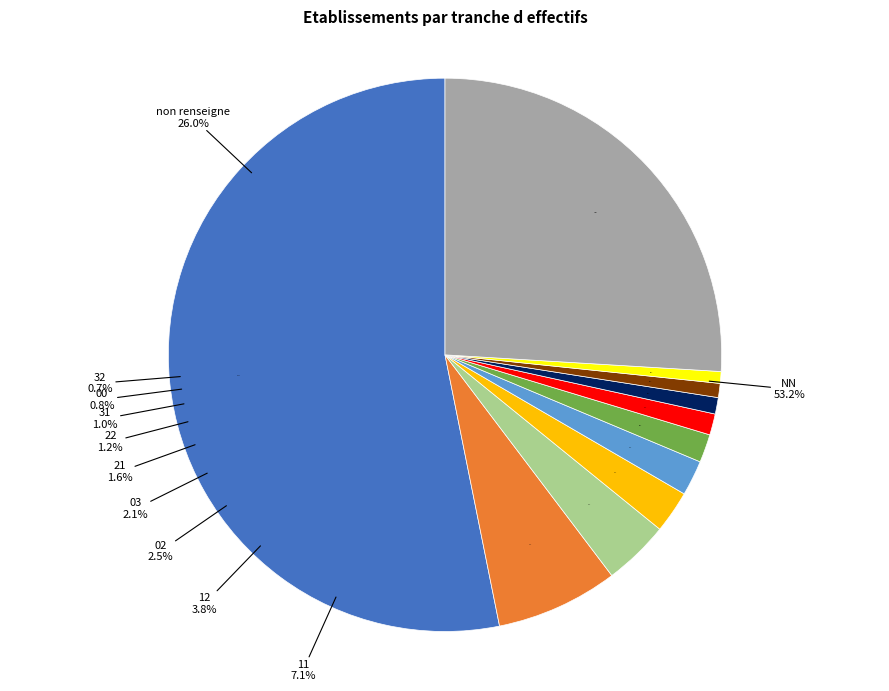

To the nearest percent, what percentage of the pie is 32?

1%